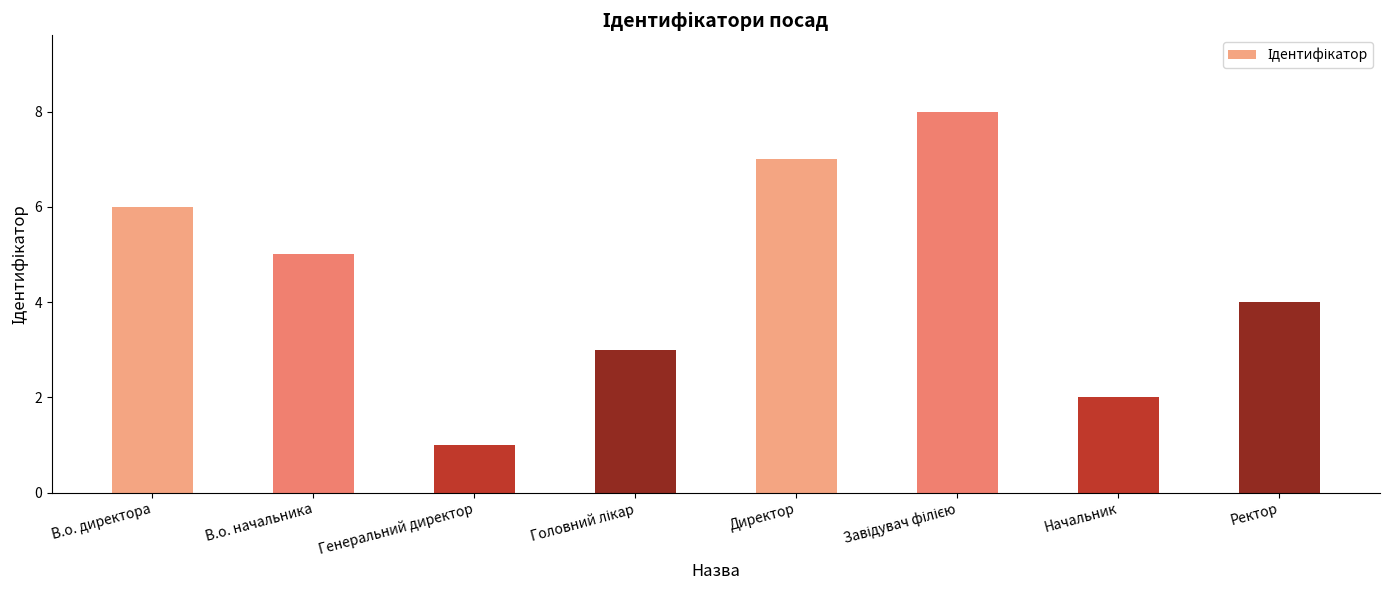

What is the smallest value displayed?

1